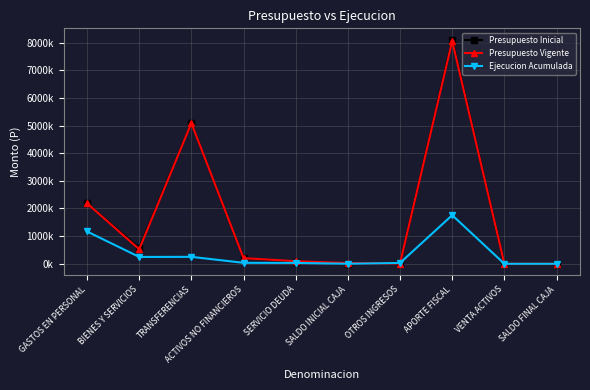

Is this an area chart (filled region under the line)?

No